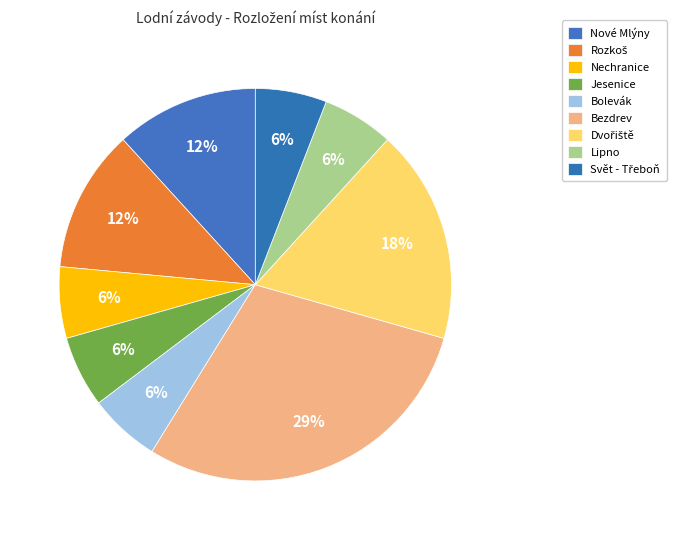

Which category has the smallest portion of the pie?

Nechranice